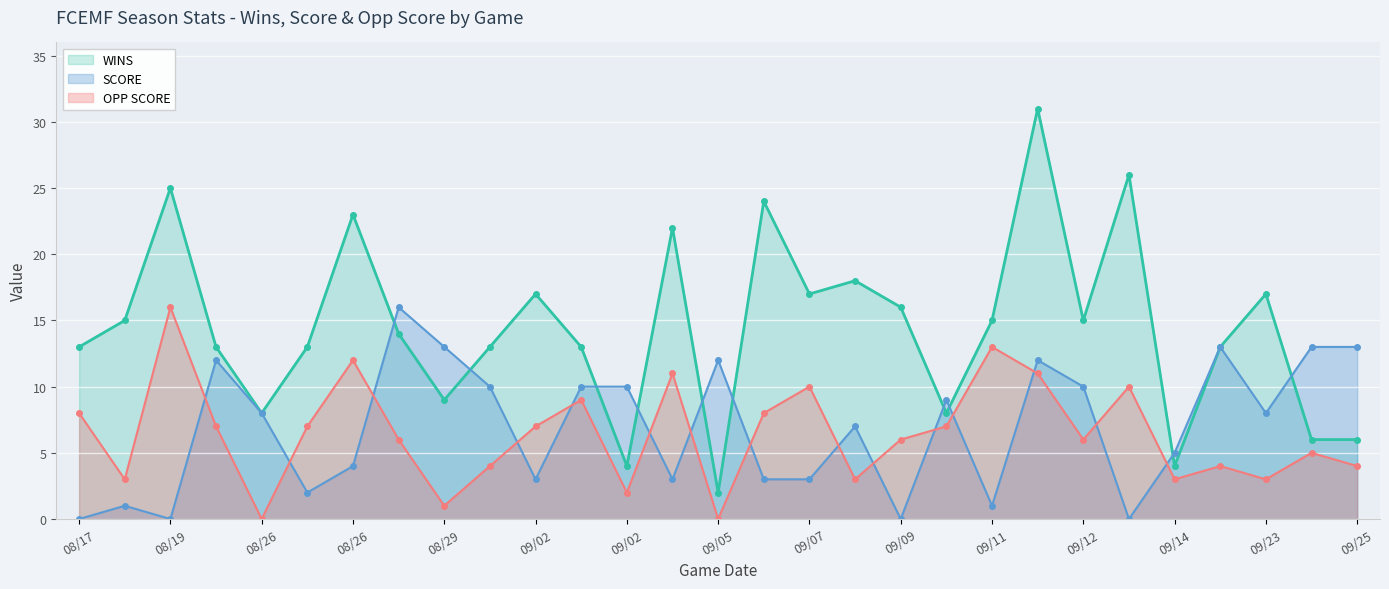

Reading right to left, list all the values displayed in this chart.

WINS: 6	6	17	13	4	26	15	31	15	8	16	18	17	24	2	22	4	13	17	13	9	14	23	13	8	13	25	15	13
SCORE: 13	13	8	13	5	0	10	12	1	9	0	7	3	3	12	3	10	10	3	10	13	16	4	2	8	12	0	1	0
OPP SCORE: 4	5	3	4	3	10	6	11	13	7	6	3	10	8	0	11	2	9	7	4	1	6	12	7	0	7	16	3	8